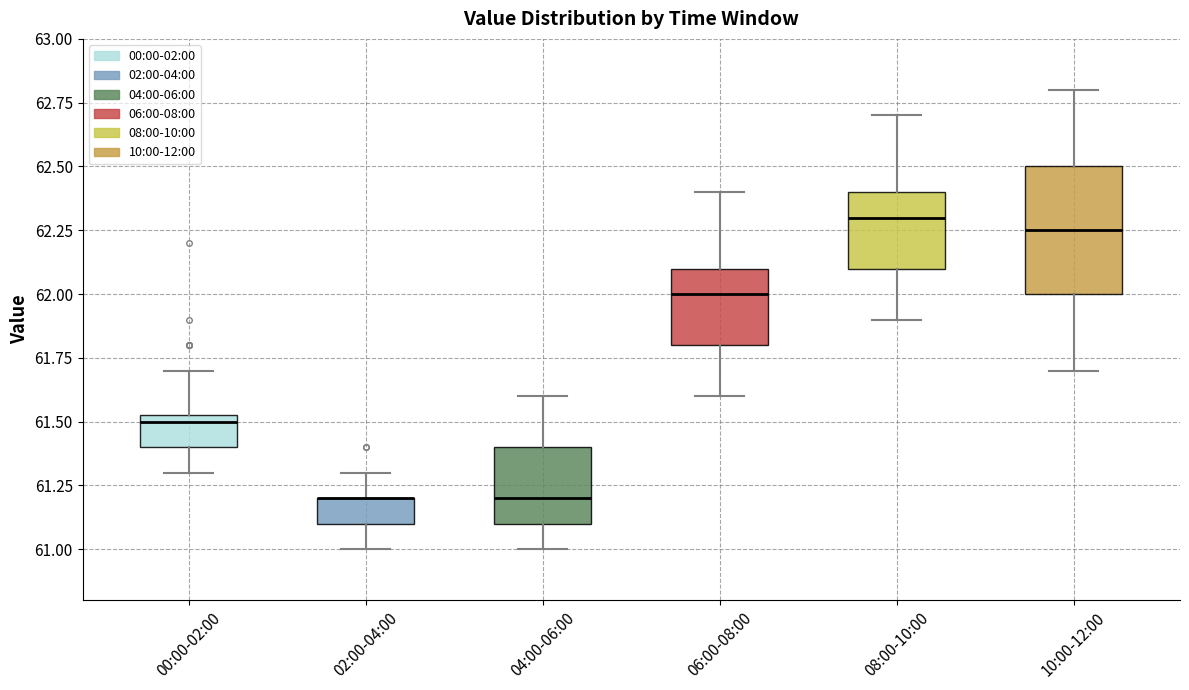

Which box is the tallest, from its lower edge to its upper edge?

10:00-12:00